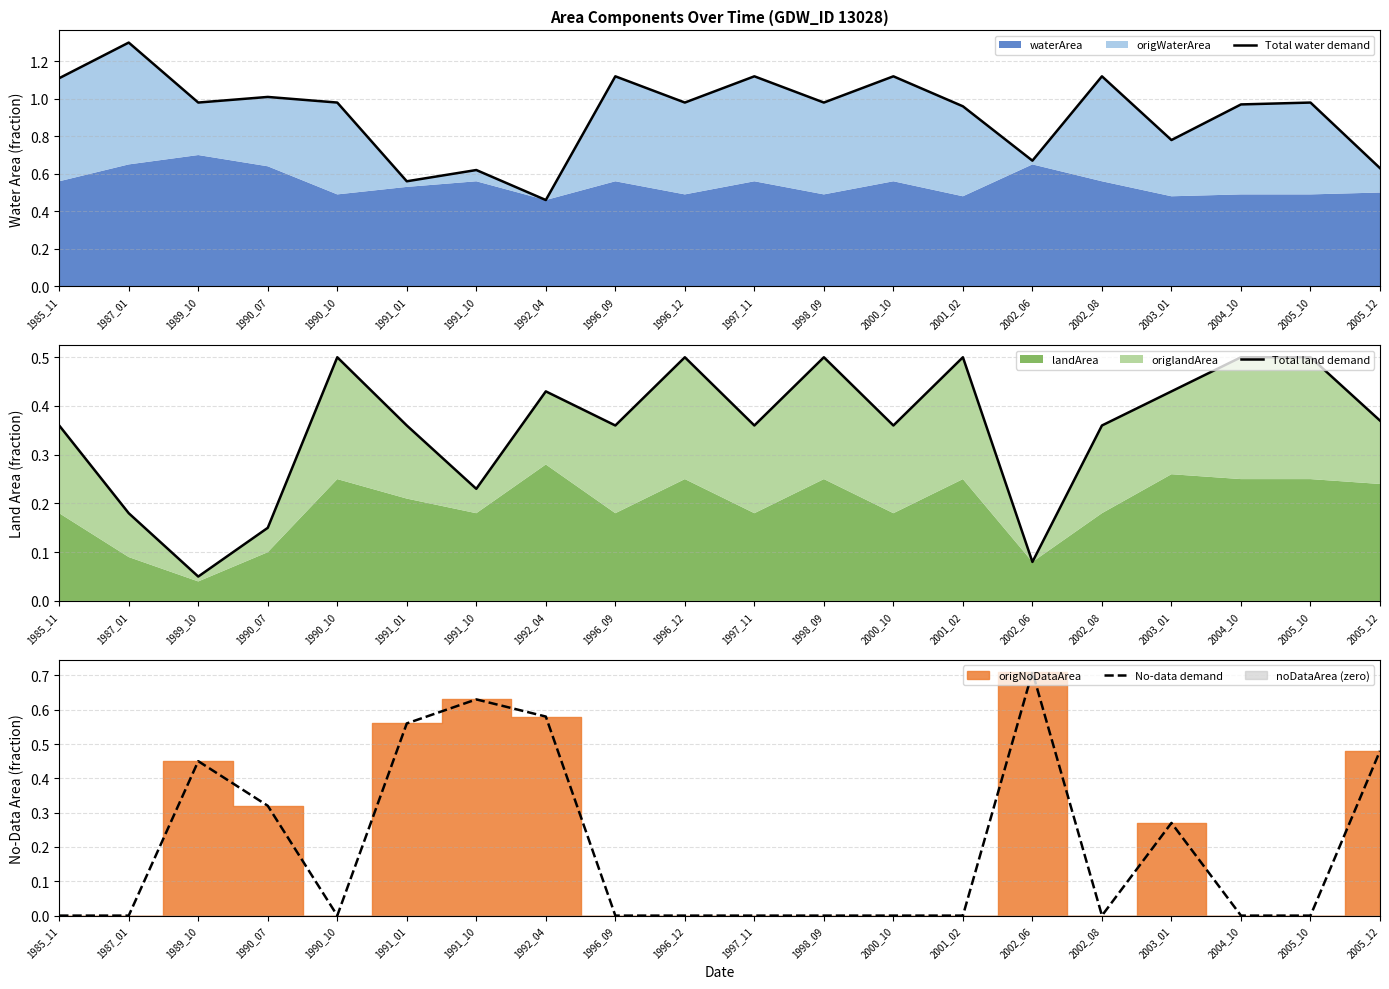

Reading left to right, transcribe all the data shown in this chart.

Total water demand: 1.1	1.3	1.0	1.0	1.0	0.6	0.6	0.5	1.1	1.0	1.1	1.0	1.1	1.0	0.7	1.1	0.8	1.0	1.0	0.6
Total land demand: 0.4	0.2	0.1	0.2	0.5	0.4	0.2	0.4	0.4	0.5	0.4	0.5	0.4	0.5	0.1	0.4	0.4	0.5	0.5	0.4
No-data demand: 0.0	0.0	0.5	0.3	0.0	0.6	0.6	0.6	0.0	0.0	0.0	0.0	0.0	0.0	0.7	0.0	0.3	0.0	0.0	0.5